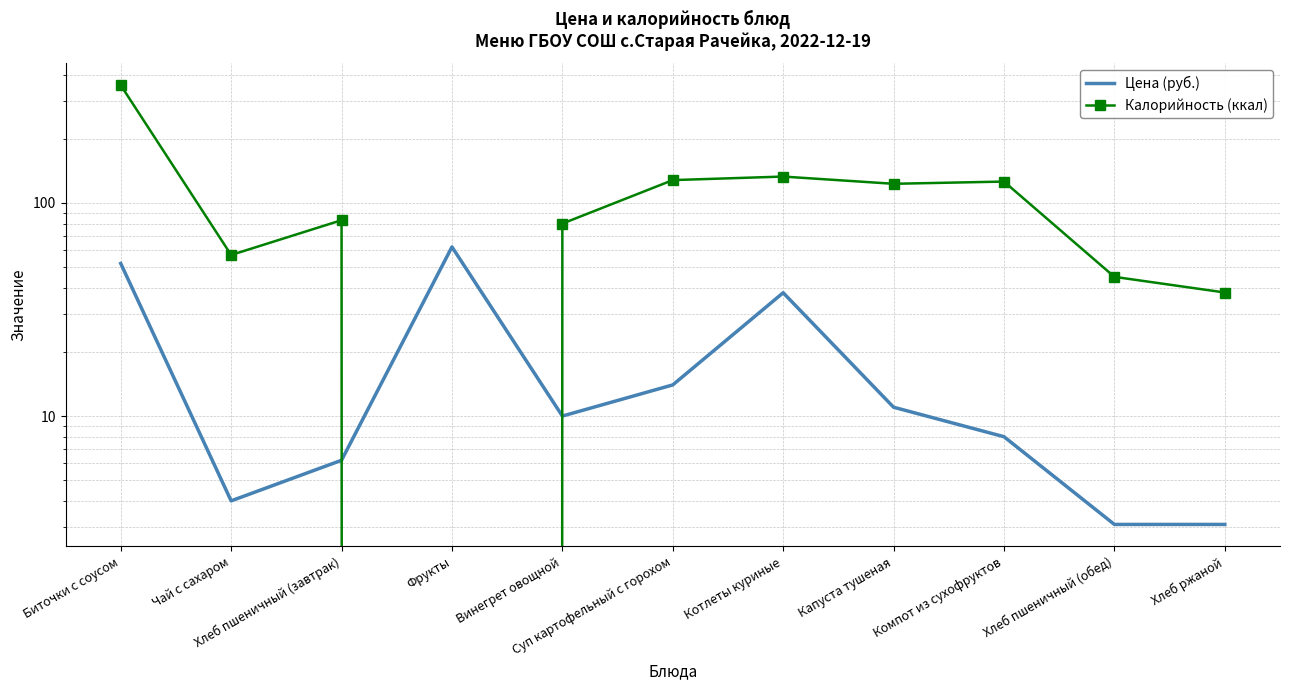

What is the label of the 2nd point from the left?

Чай с сахаром